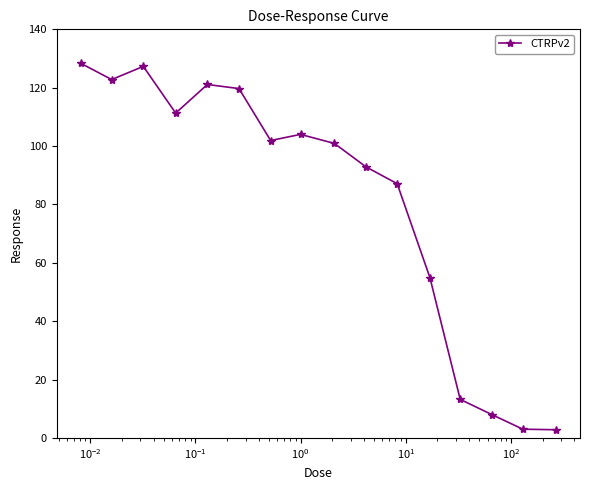

What is the average value?

81.2